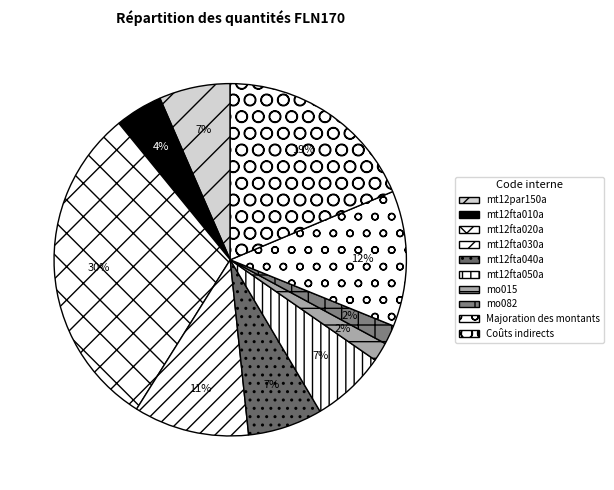

Rank the categories by value from lowest to highest.

mo015, mo082, mt12fta010a, mt12par150a, mt12fta040a, mt12fta050a, mt12fta030a, Majoration des montants, Coûts indirects, mt12fta020a